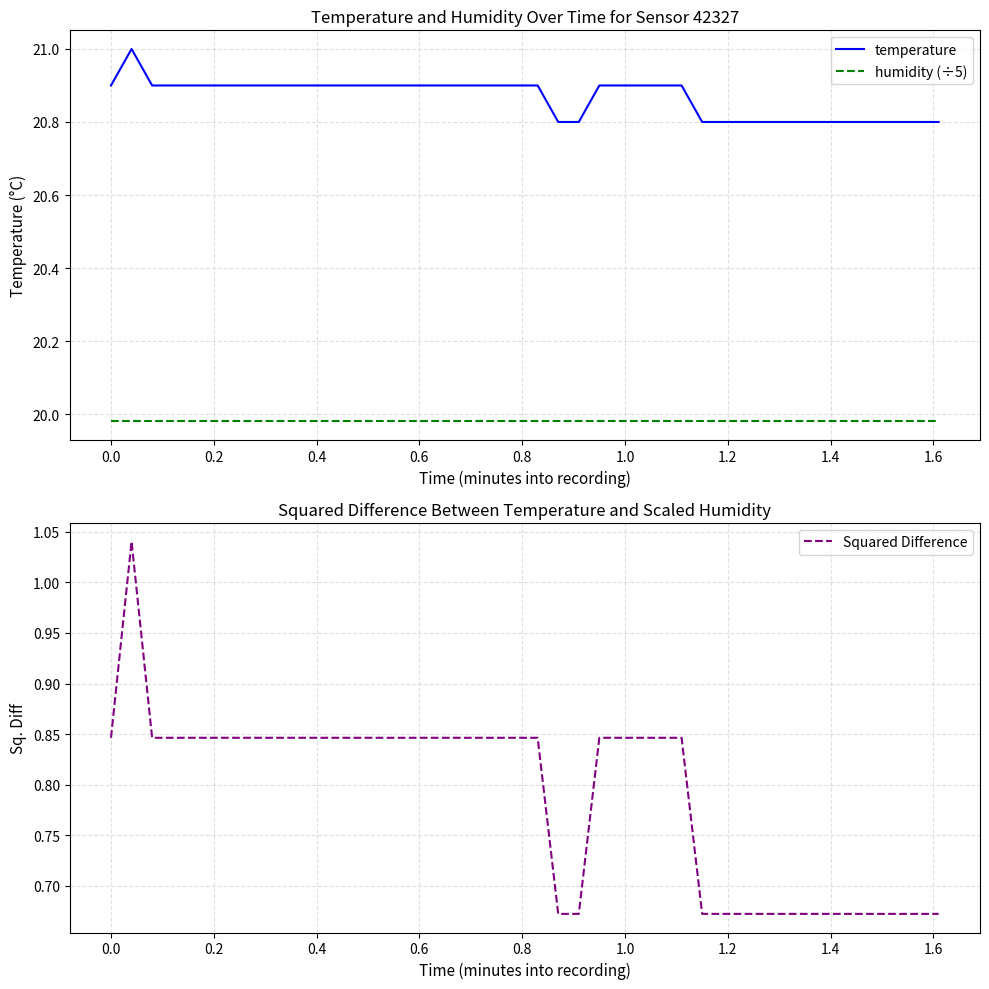

What are all the series names shown in the legend?

temperature, humidity (÷5), Squared Difference